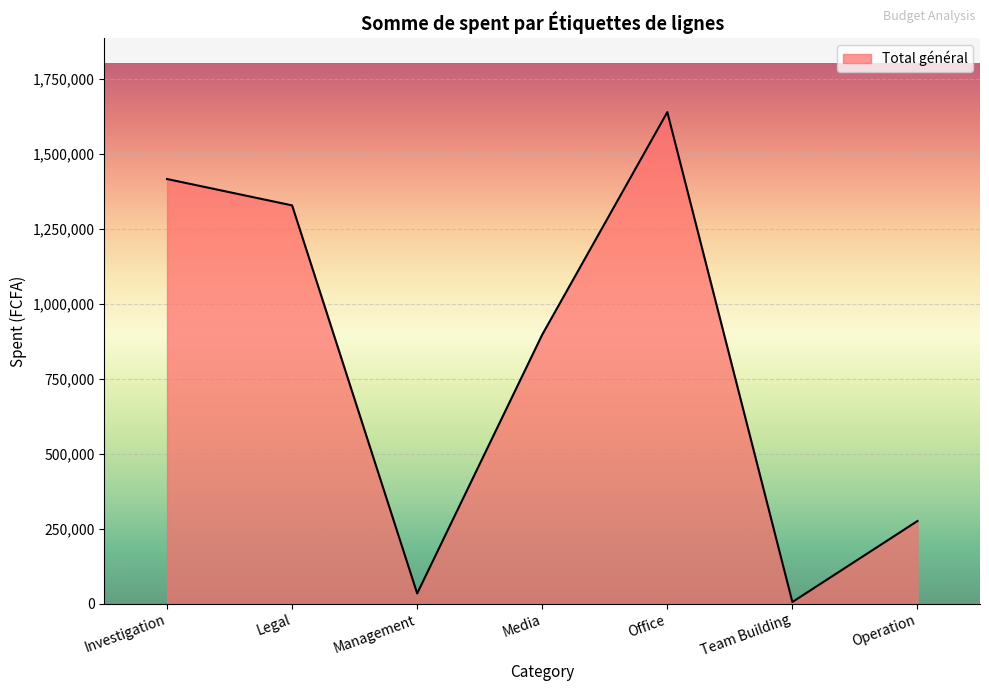

What is the change in value from Investigation to Legal?

-87975